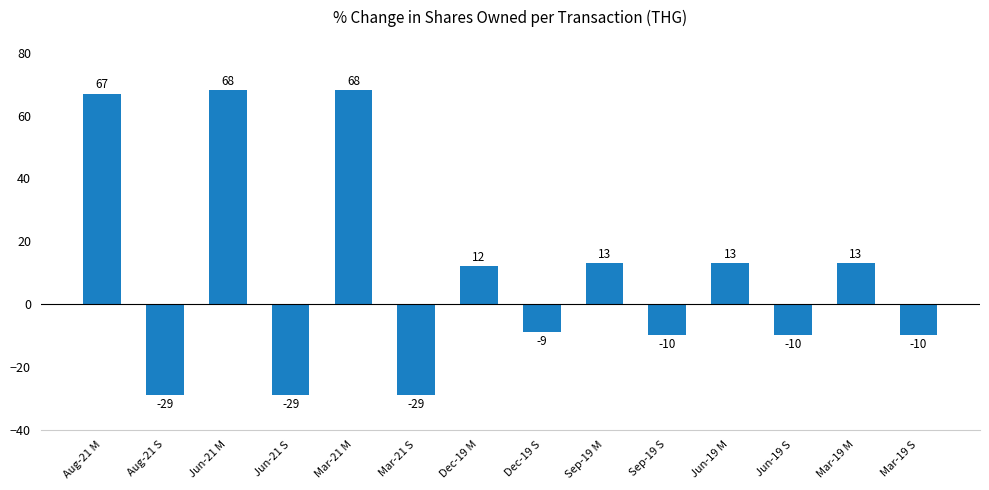

Where does the data first go above 12?

Aug-21 M